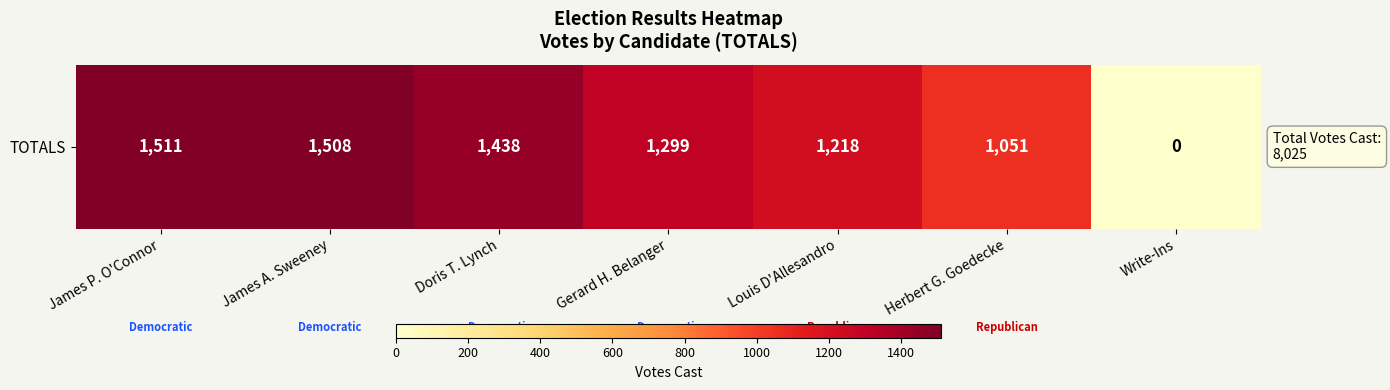

Which label corresponds to the largest value in the chart?

James P. O'Connor